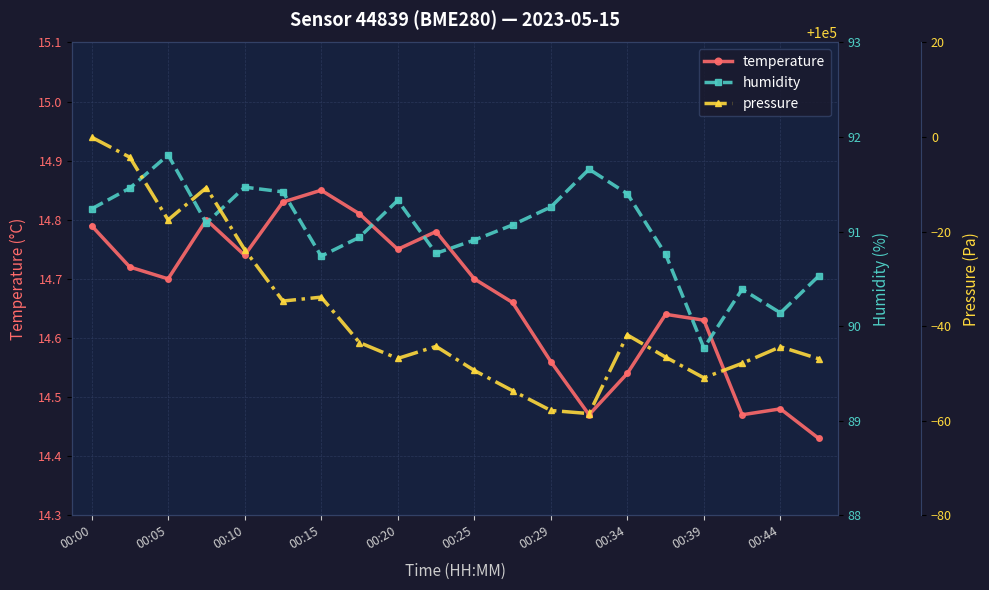

True or false: temperature and humidity intersect in this chart.

False